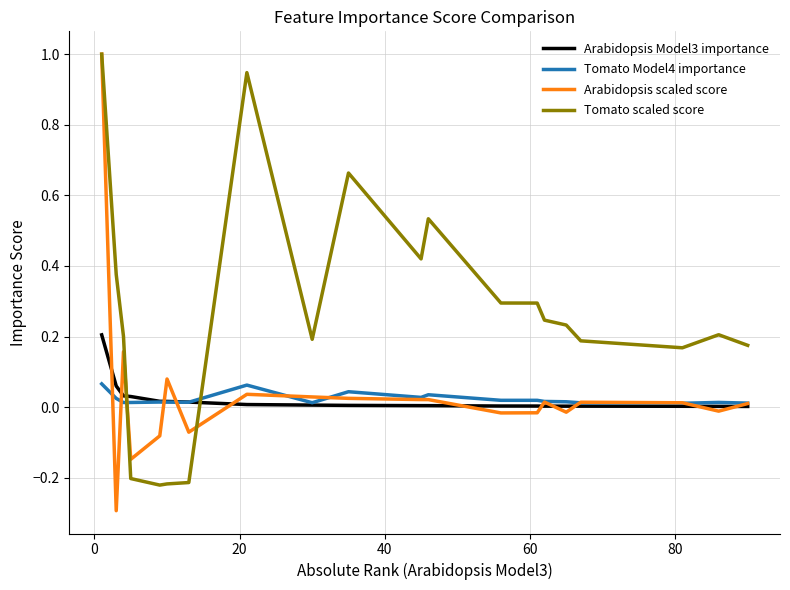

Which series ends up on top after the final intersection of Tomato Model4 importance and Tomato scaled score?

Tomato scaled score